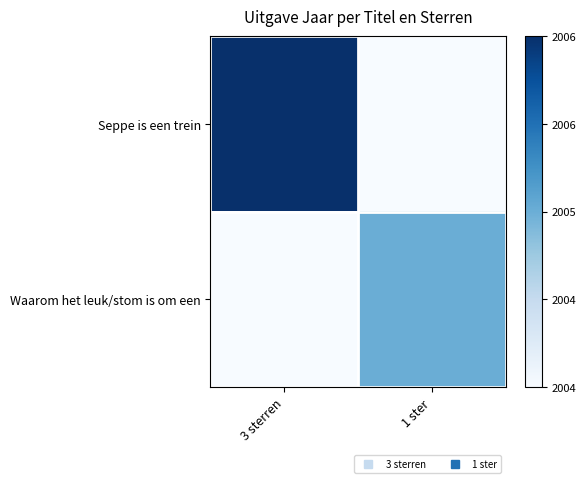

Which category has the highest value across all series?

3 sterren